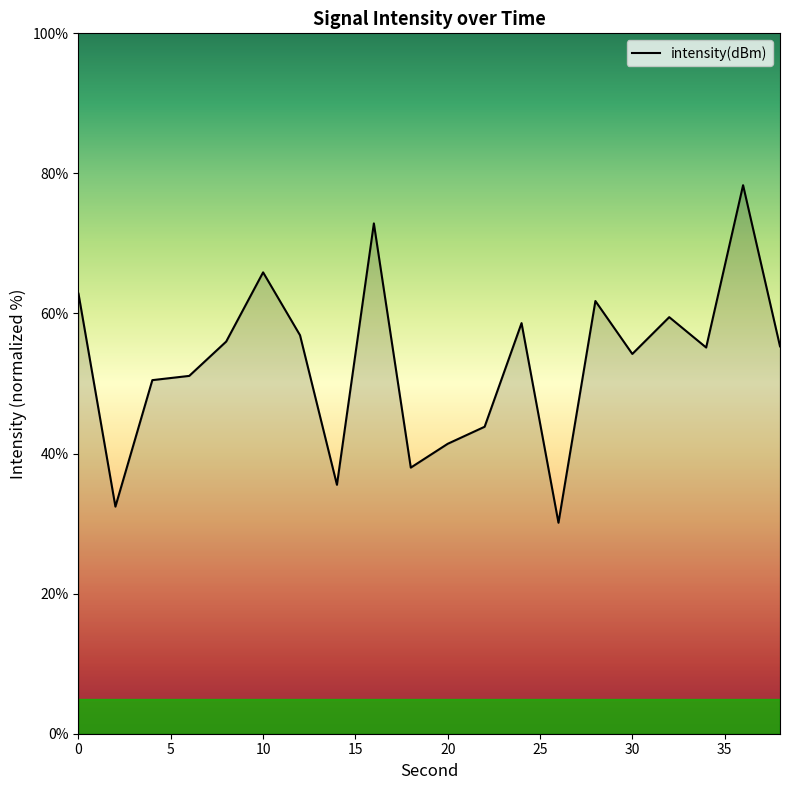

How many categories are shown in the chart?

20